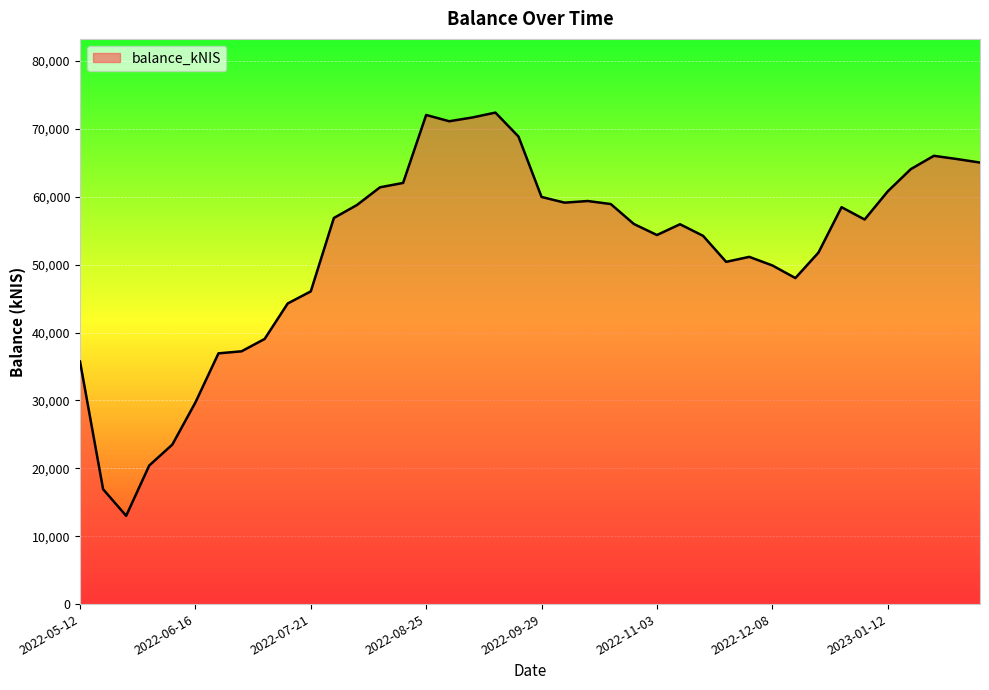

What is the greatest value displayed?

72395.3